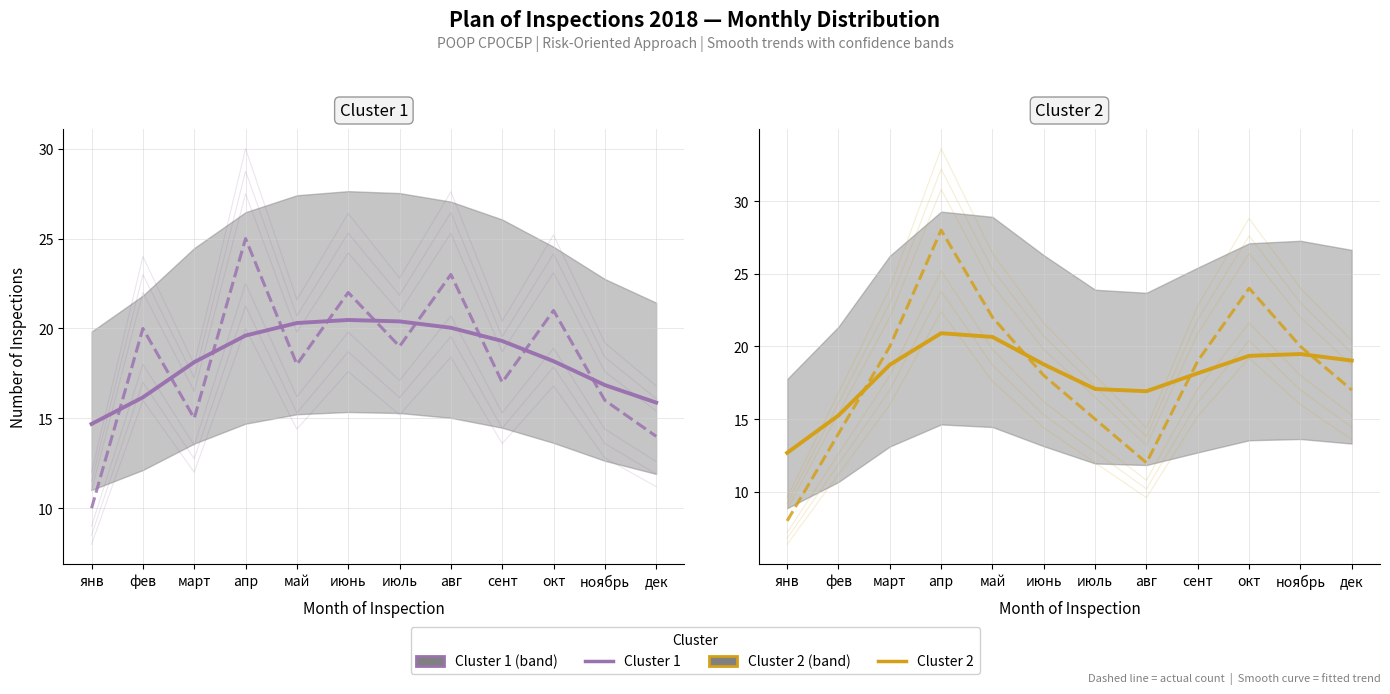

Which has a higher value, июнь or янв?

июнь